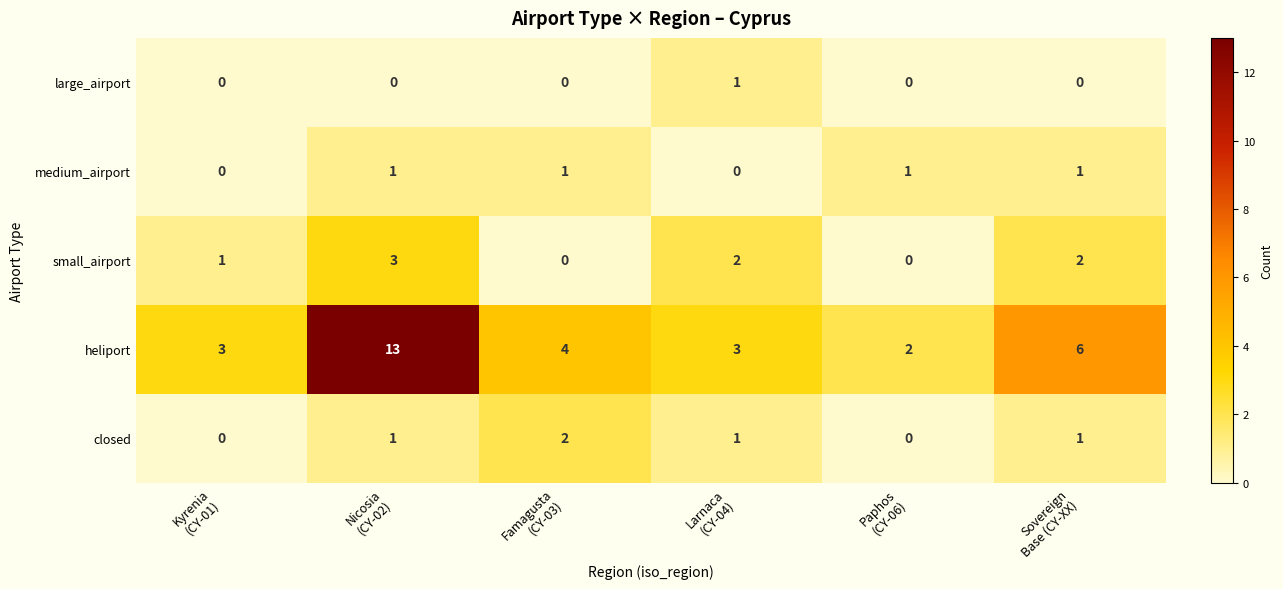

How many data points does each series have?

6